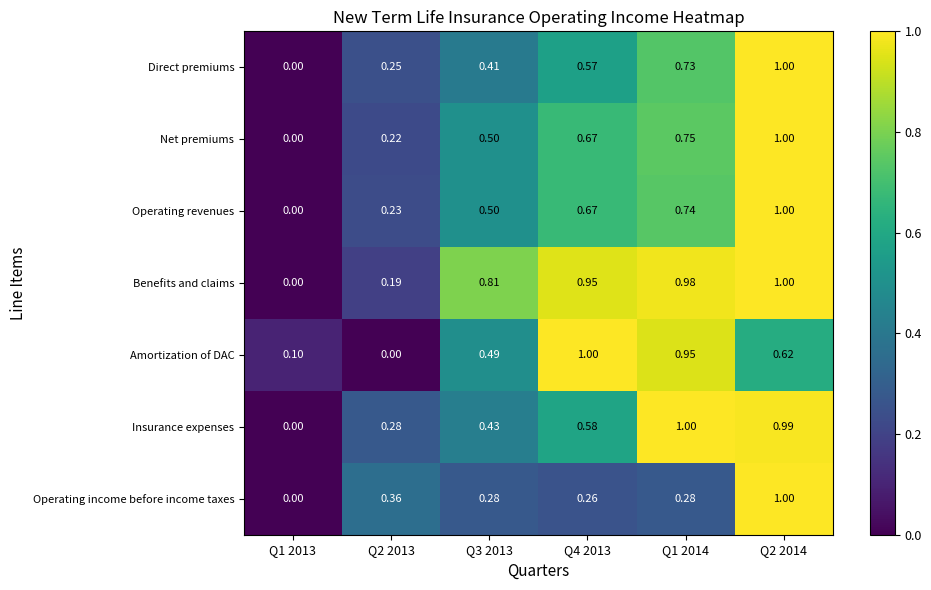

Rank the series at Q2 2013 from lowest to highest value.

Amortization of DAC, Benefits and claims, Net premiums, Operating revenues, Direct premiums, Insurance expenses, Operating income before income taxes